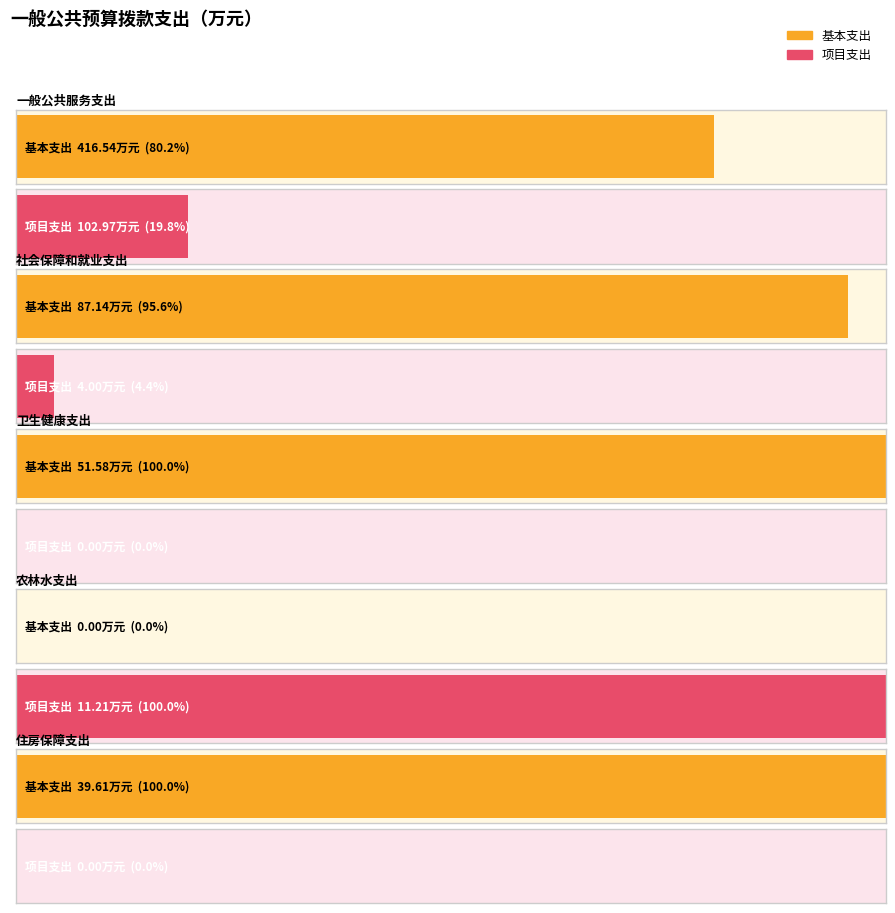

What is the difference between the second highest and second lowest values in the 基本支出 series?

47.5